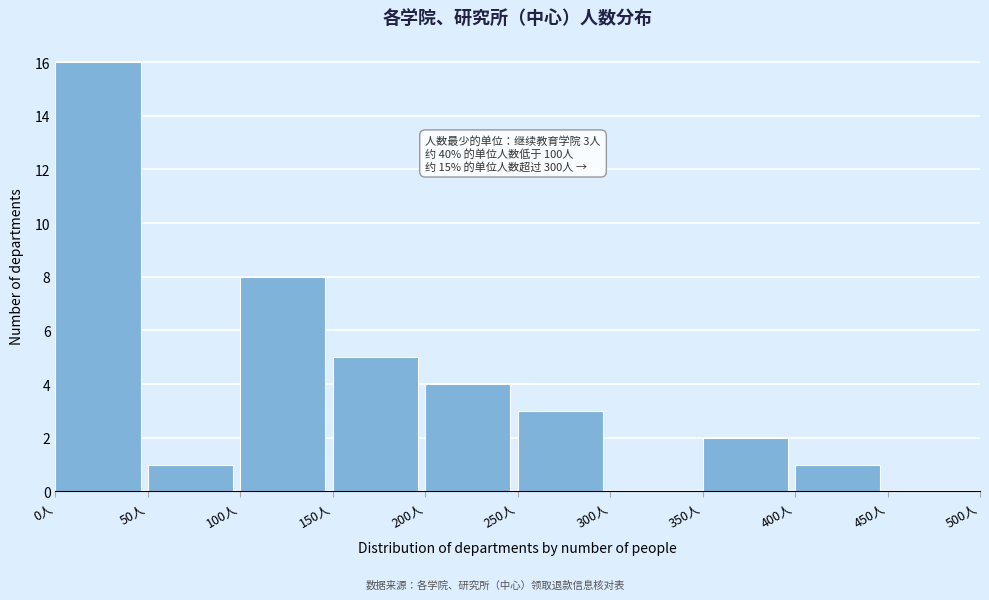

Which range on the x-axis has the tallest bar?

0 to 50